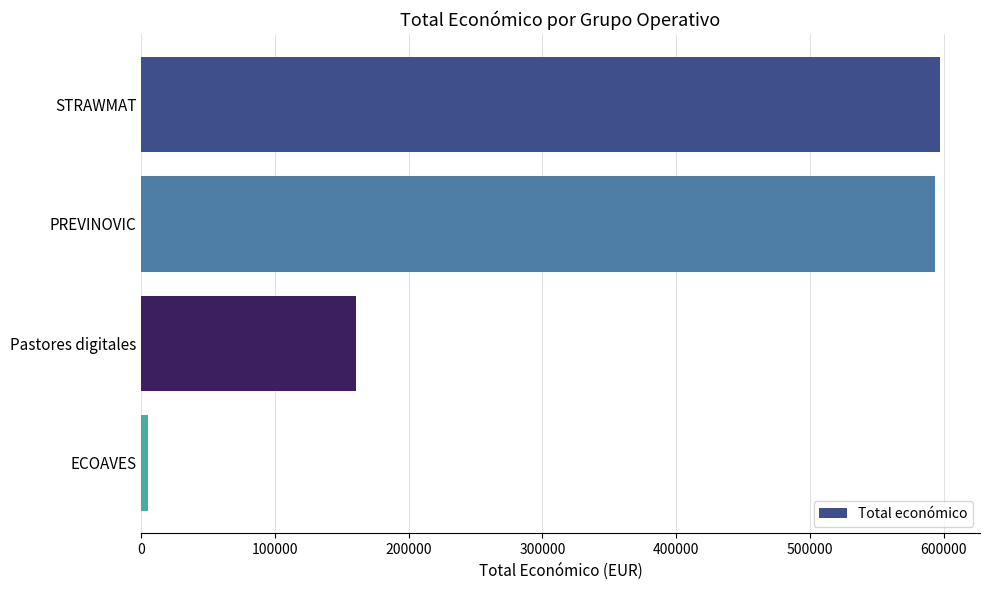

What is the greatest value displayed?

597320